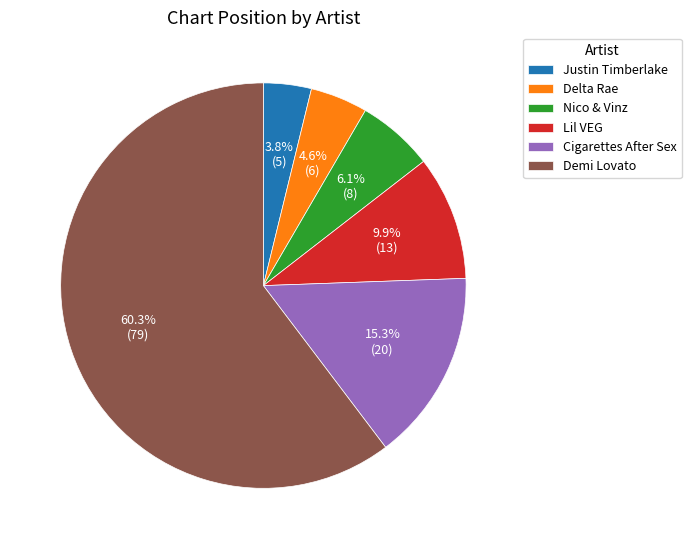

To the nearest percent, what is the combined percentage of Demi Lovato and Nico & Vinz?

66%